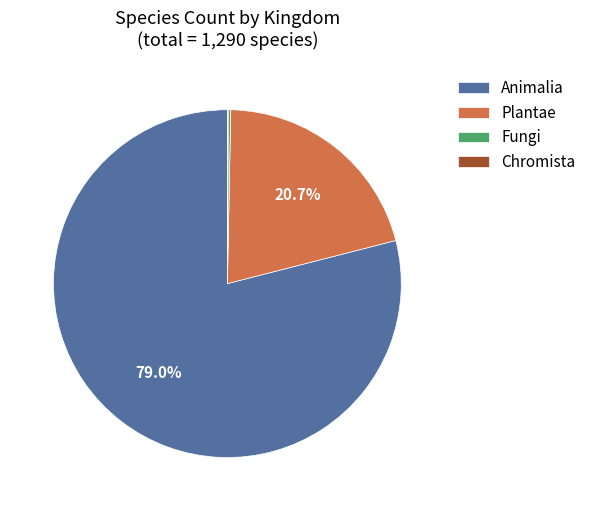

What is the ratio of the value at Plantae to the value at Animalia?

0.3